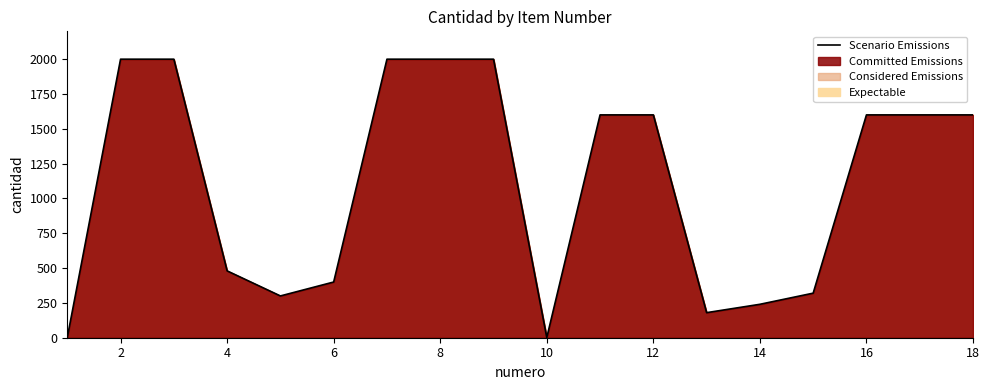

What is the average value?

1107